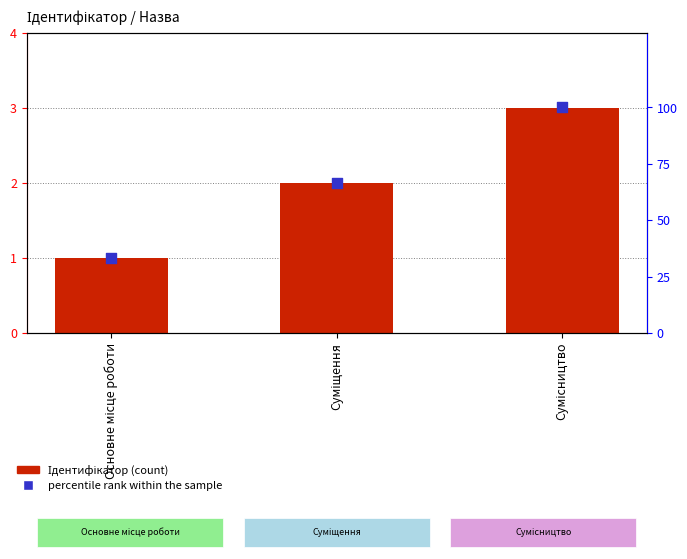

Which series contains the highest Y value?

percentile rank within the sample